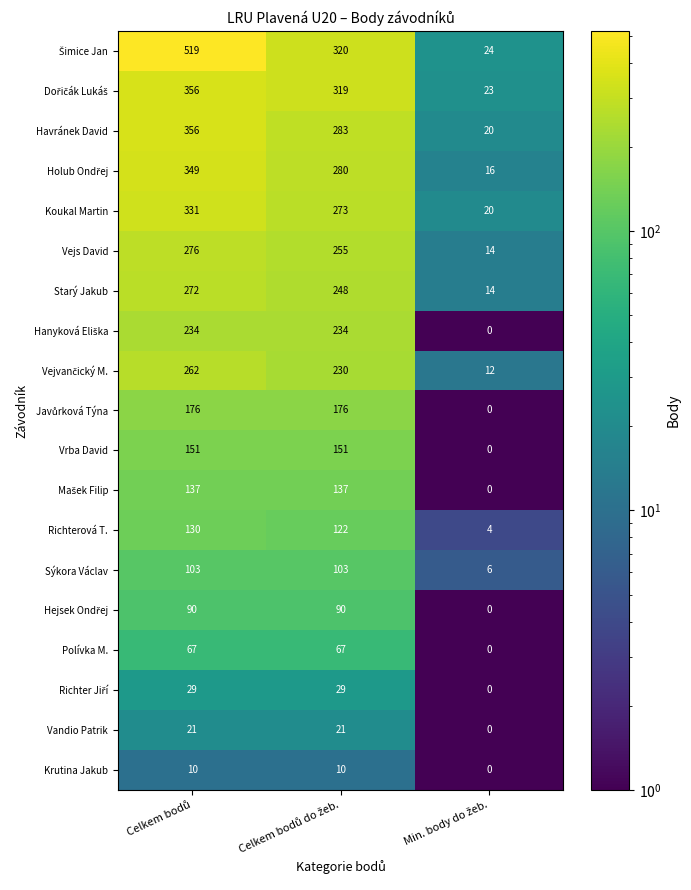

How many positive values does the Vrba David series have?

2